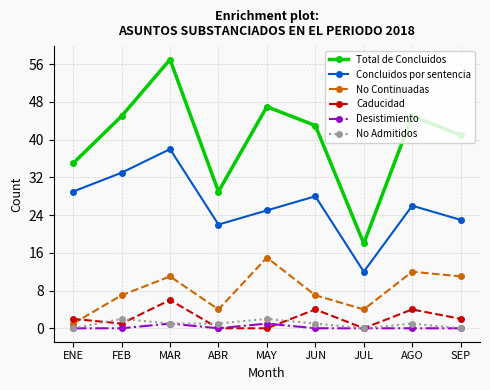

What position from the right is SEP?

1